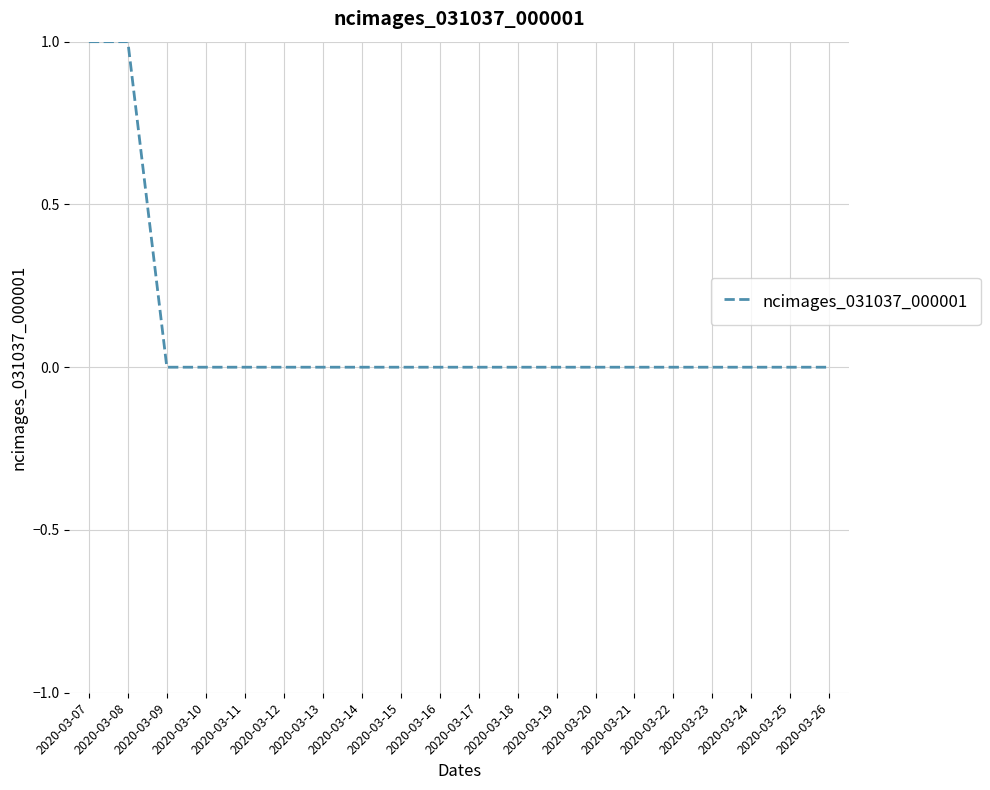

Is it true that the value at 2020-03-18 is 1?

False